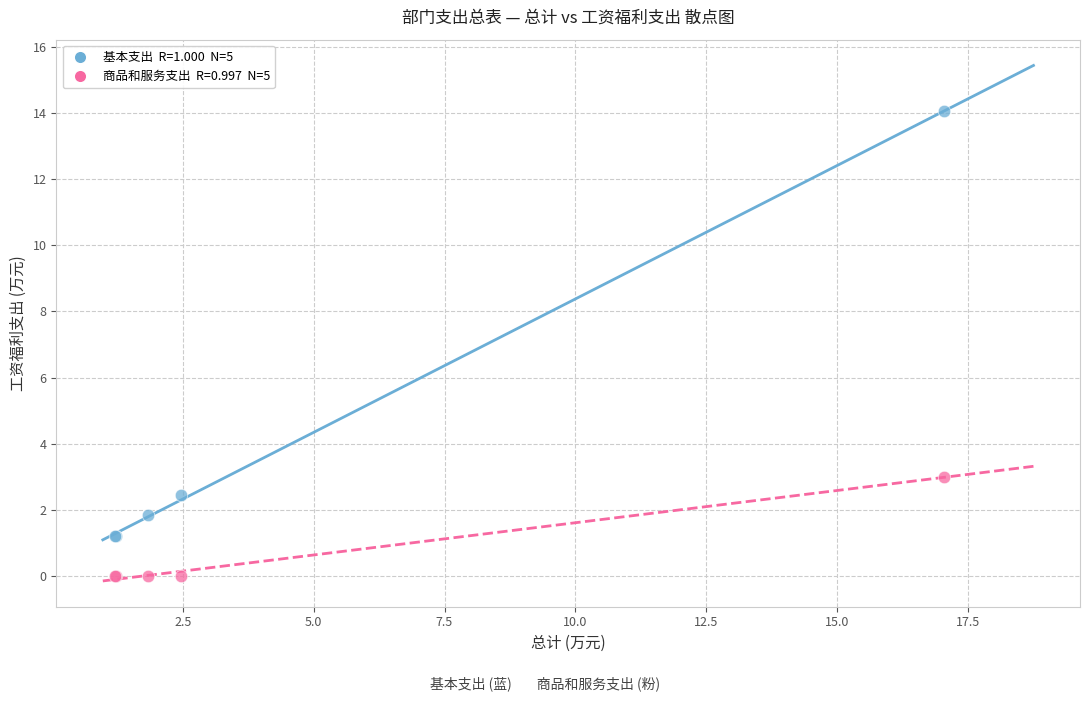

Across all series, what Y value is closest to 7?

3.0